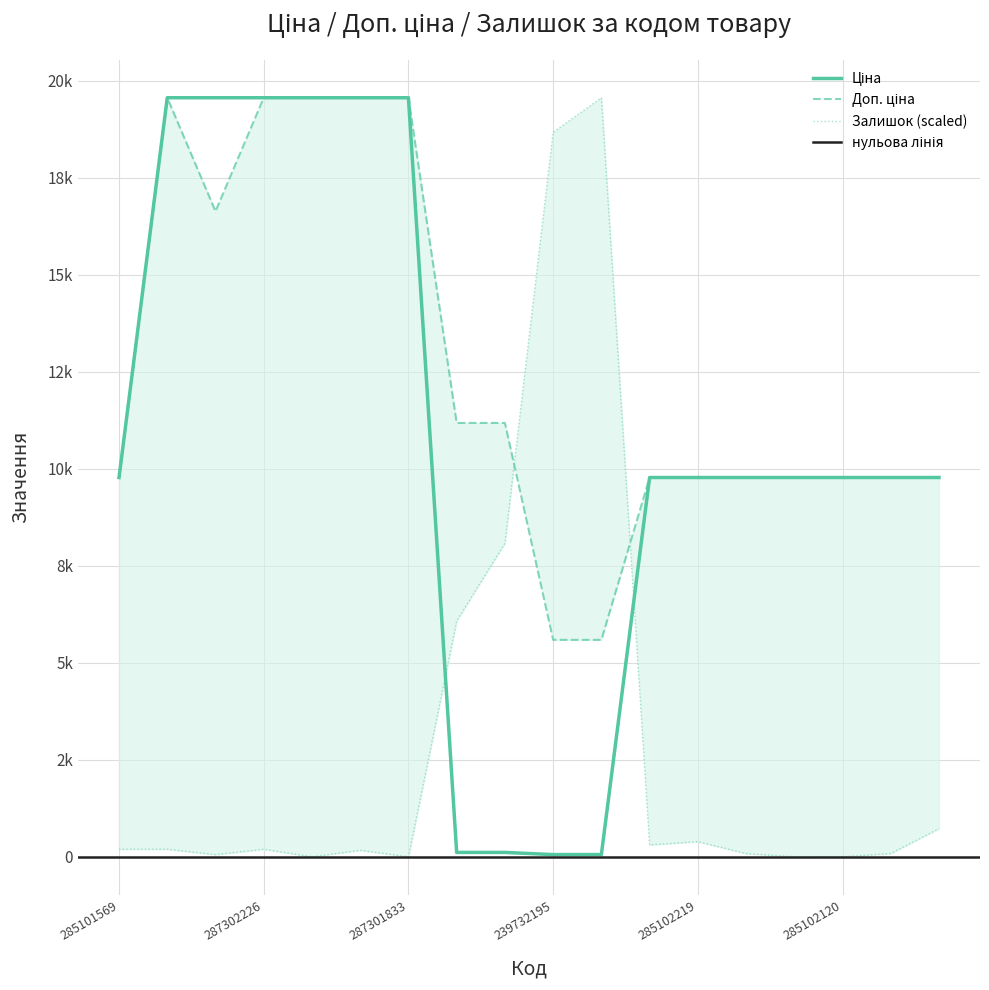

Is it true that Залишок equals 129.8 at 285102218?

False